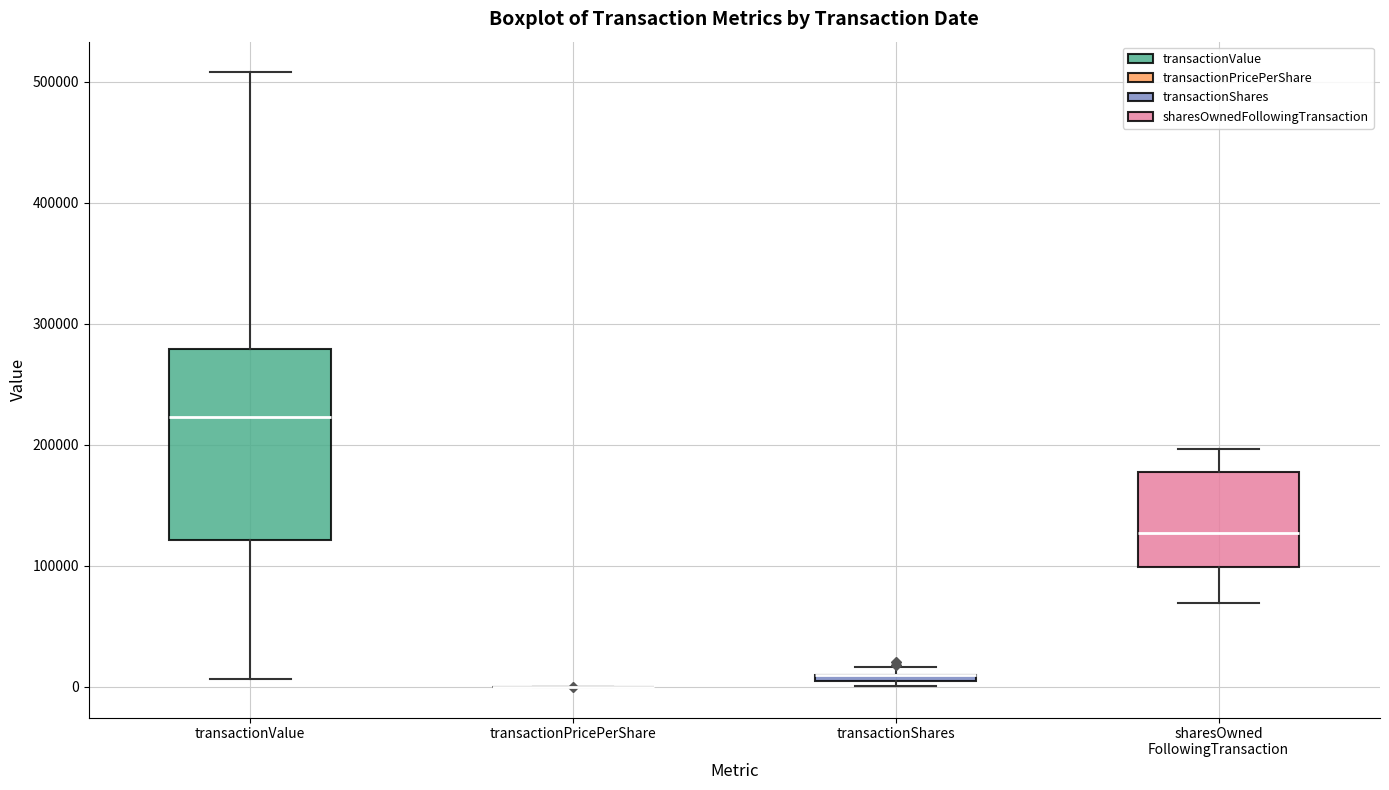

Which box is the tallest, from its lower edge to its upper edge?

transactionValue